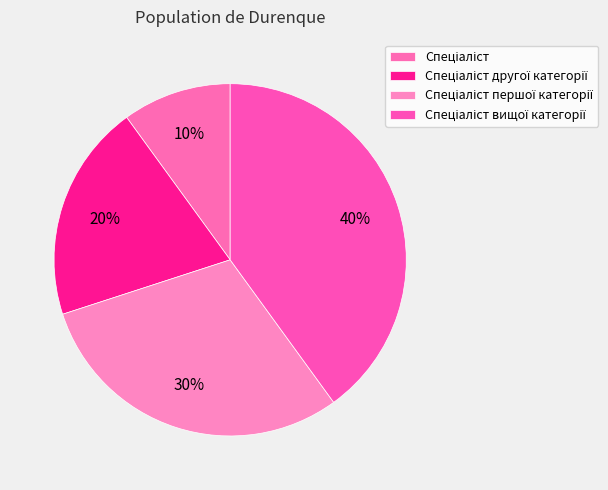

How many segments does this pie chart have?

4